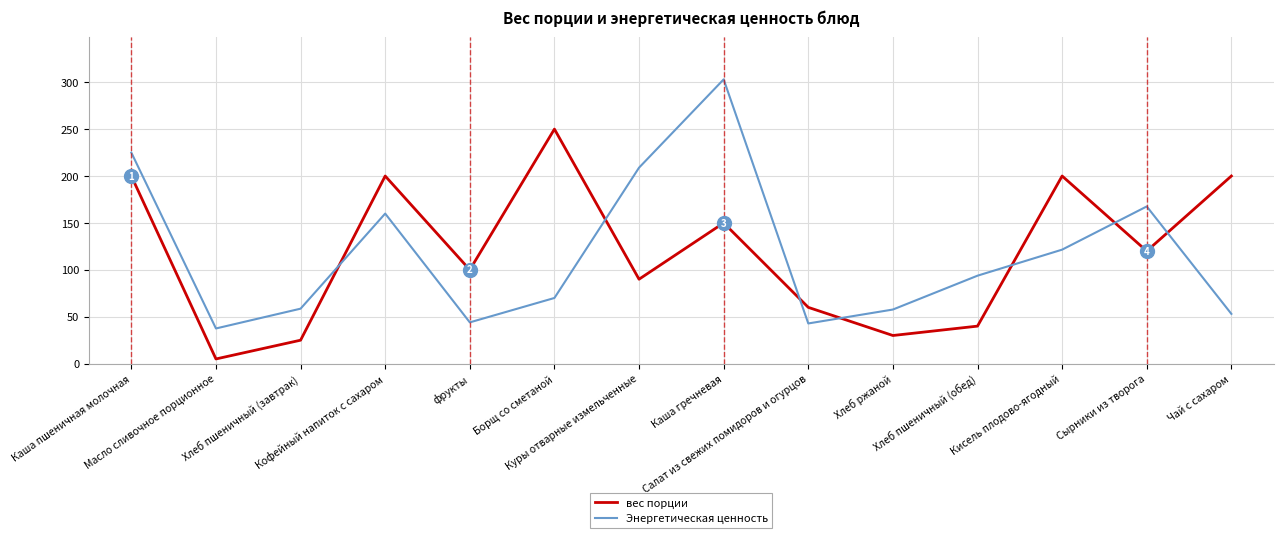

Between фрукты and Сырники из творога, which series saw the biggest shift?

Энергетическая ценность